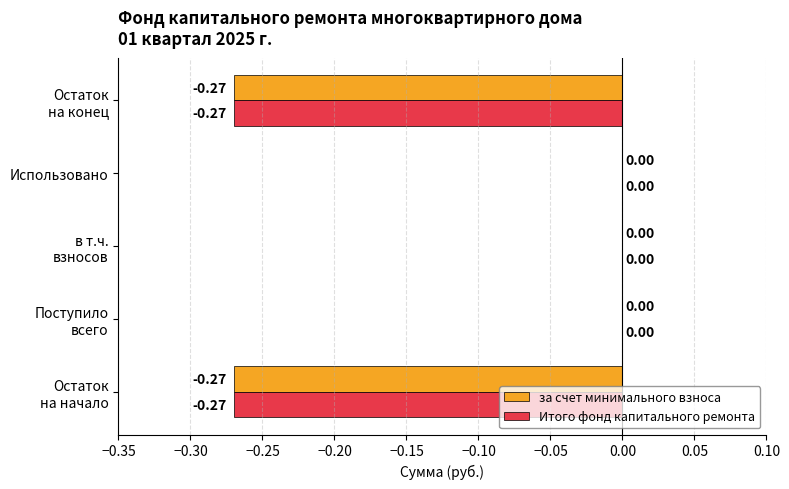

Reading left to right, list all the values displayed in this chart.

за счет минимального взноса: -0.3	0.0	0.0	0.0	-0.3
Итого фонд капитального ремонта: -0.3	0.0	0.0	0.0	-0.3